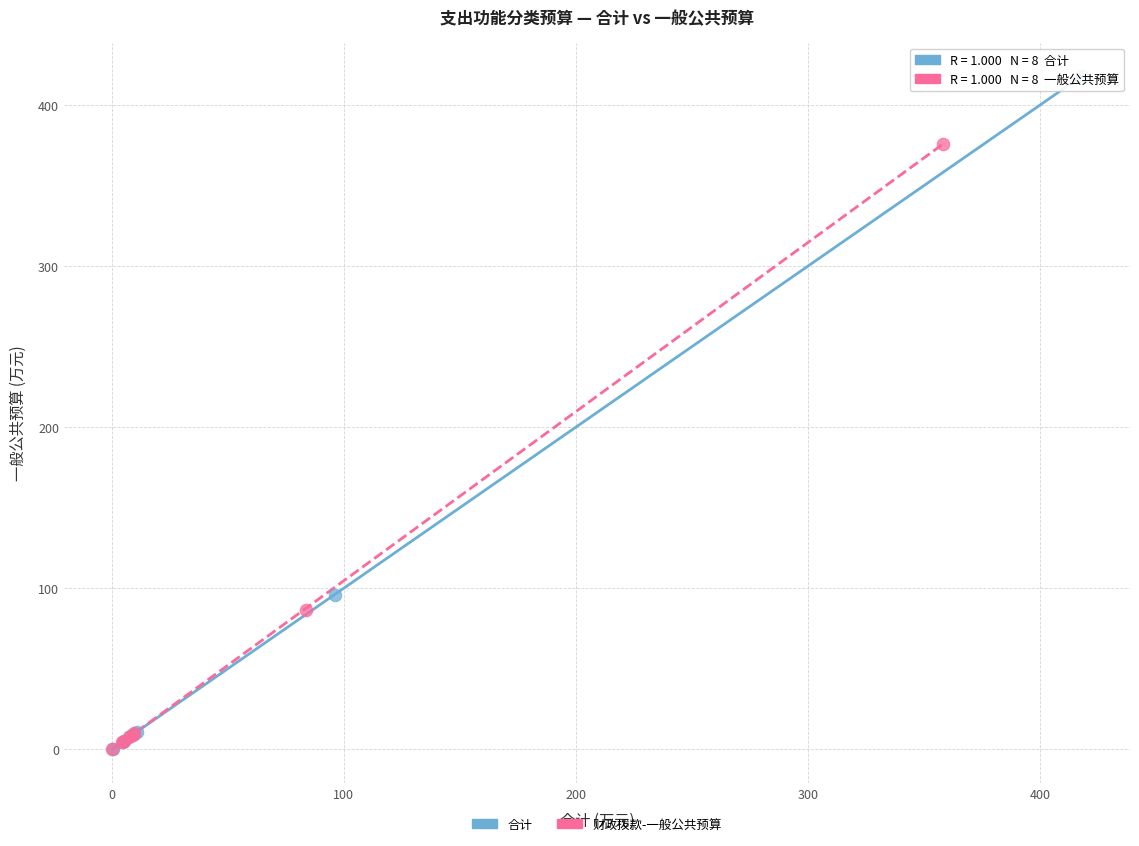

Which series has the widest spread of Y values?

合计